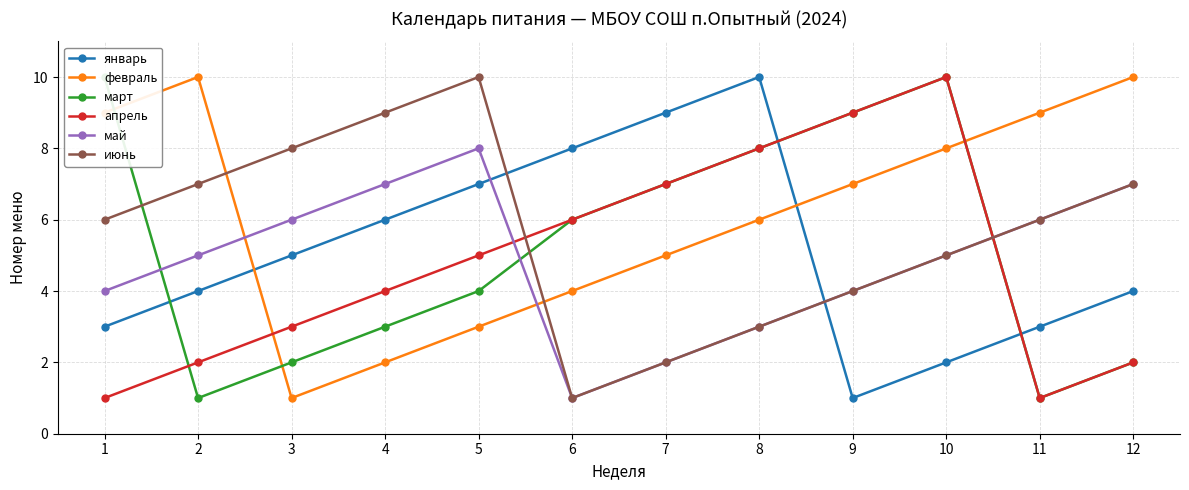

What is the sum of the апрель values at 11 and 3?

4